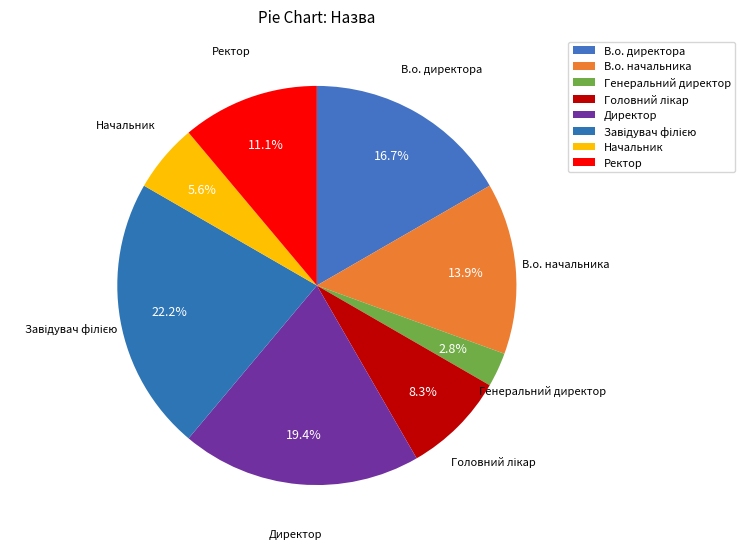

Approximately how many times larger is the value at В.о. директора compared to Начальник?

3.0